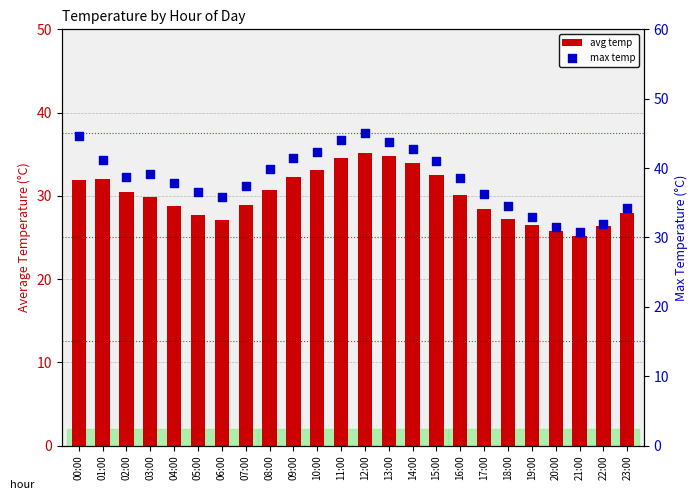

What is the total value across all series at 04:00?

66.5